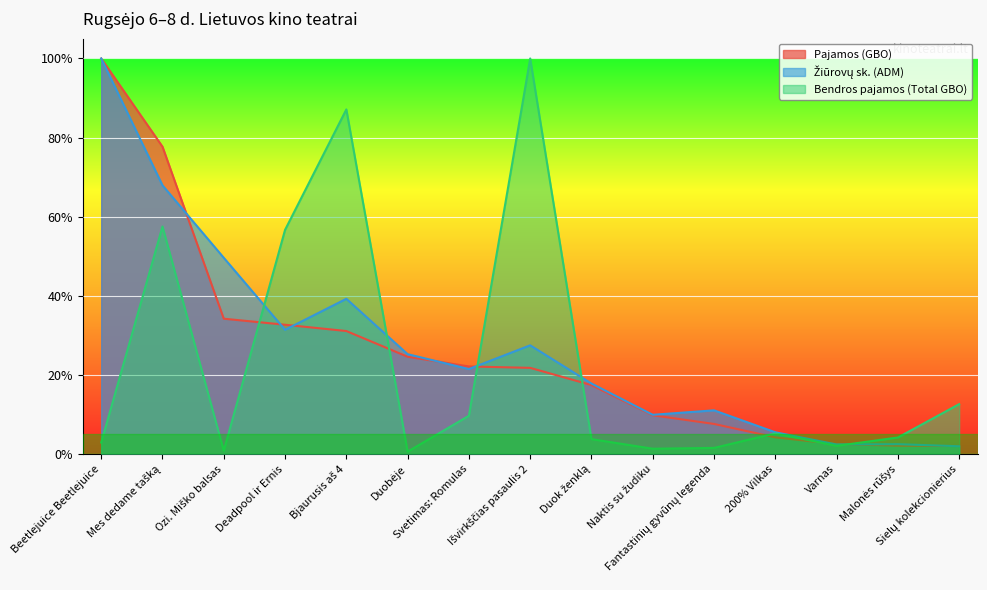

True or false: Žiūrovų sk. (ADM) has a value of 29.8 at Svetimas: Romulas.

False